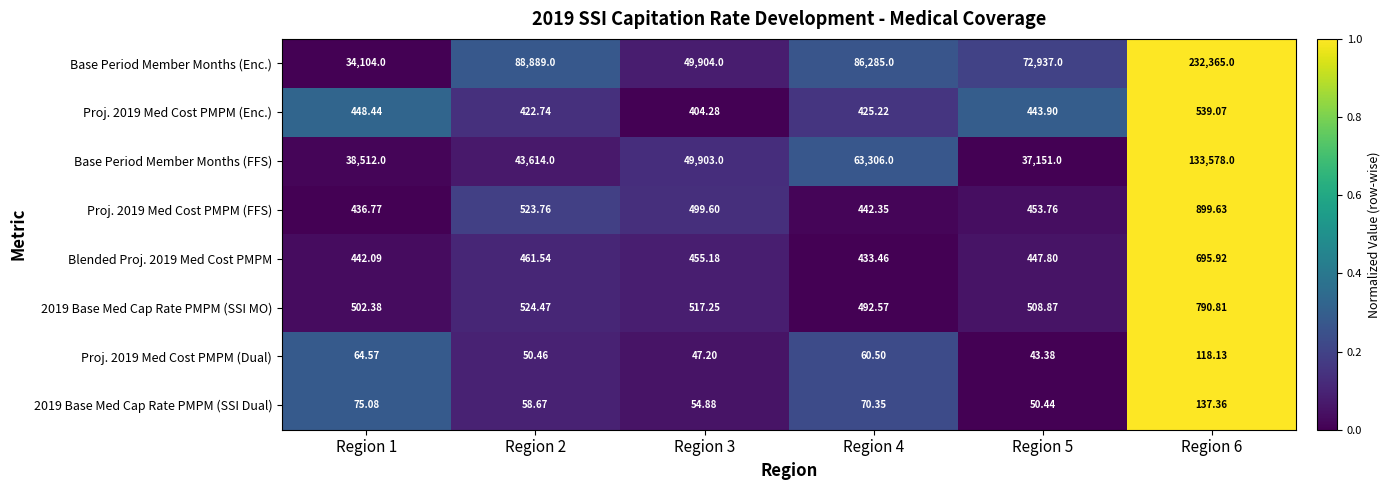

Is the value of Proj. 2019 Med Cost PMPM (Enc.) at Region 3 greater than the value of 2019 Base Med Cap Rate PMPM (SSI MO) at Region 6?

No